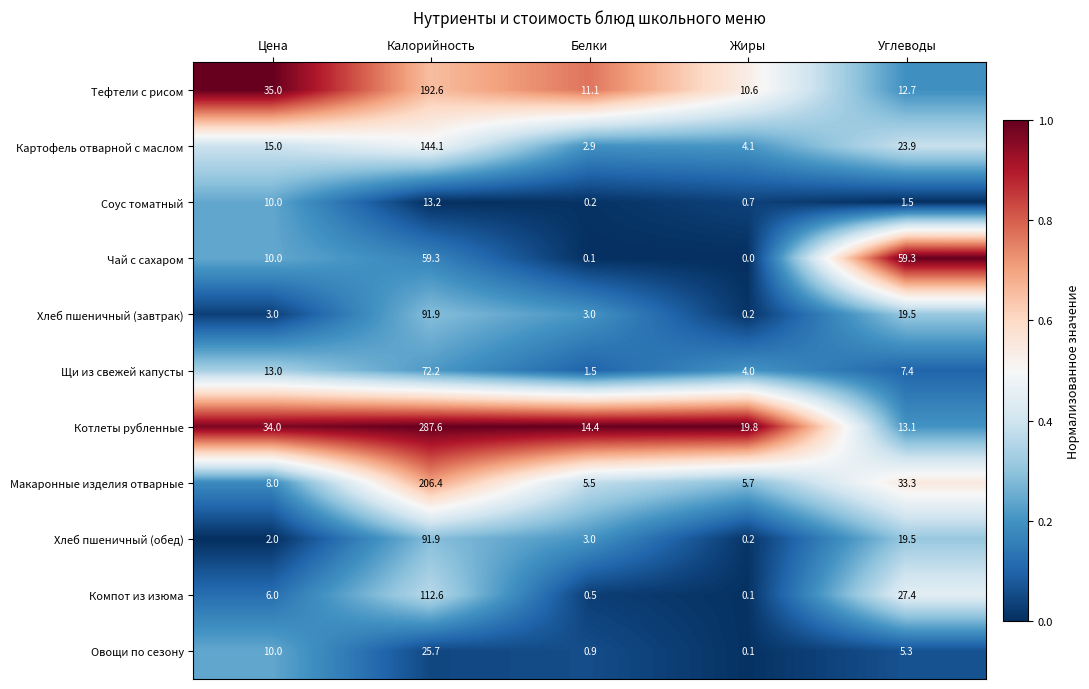

Which series has the largest range (max minus min)?

Котлеты рубленные